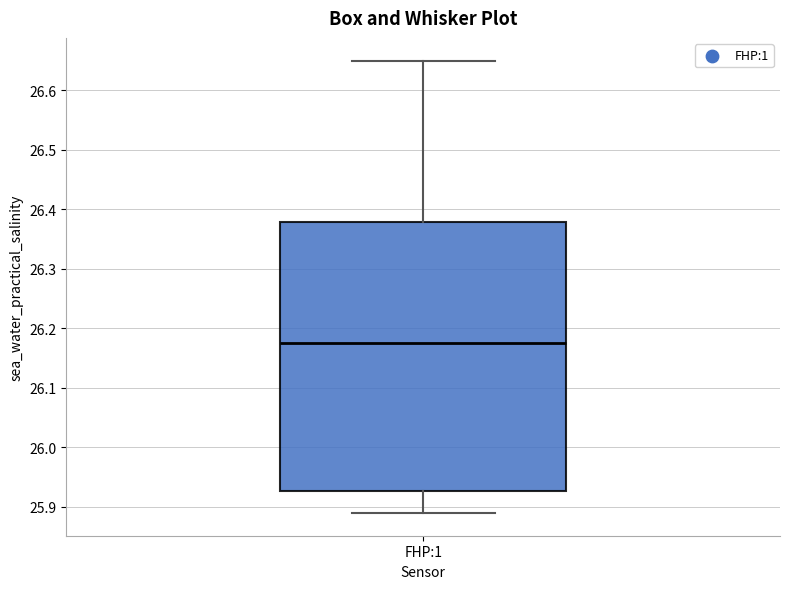

Read this box plot against the y-axis: the position of the median line, the range covered by the box, and the ends of both whiskers. The values are not printed on the chart, so give them approximately, as read against the axis.

median 26.18, box 25.93 to 26.38, whiskers 25.89 to 26.65